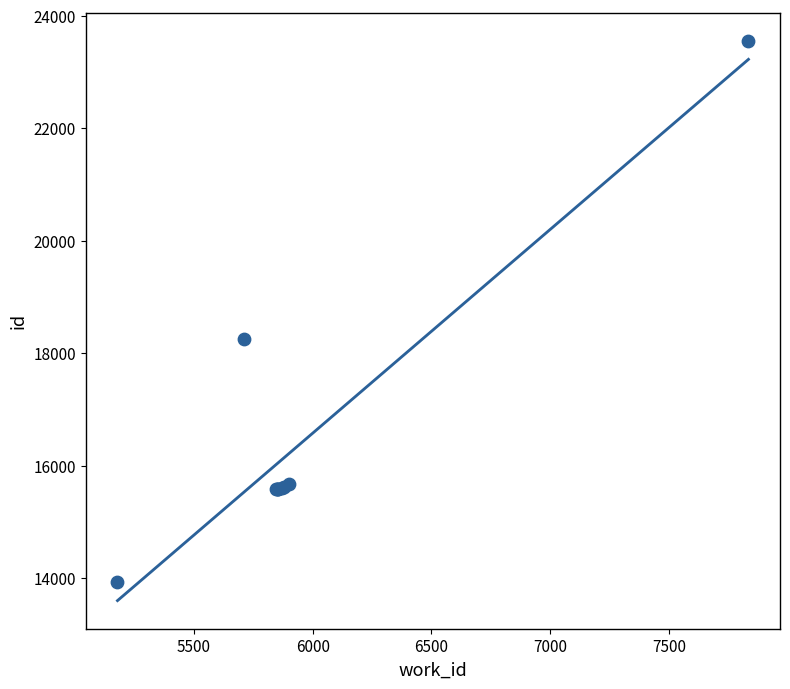

What Y value in the scatter plot is closest to 18745?

18258